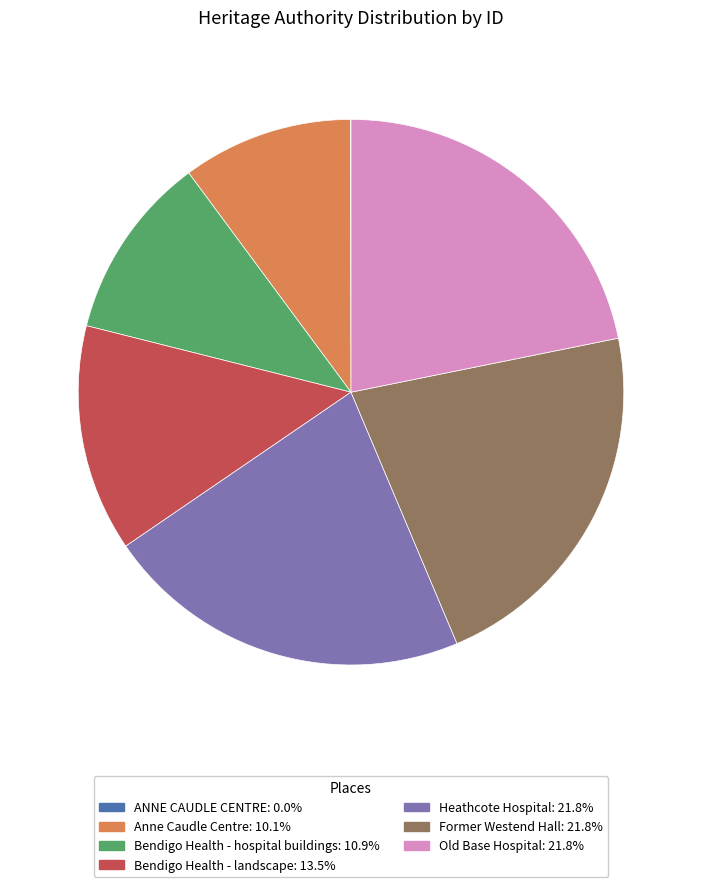

Does any single category account for the majority?

No